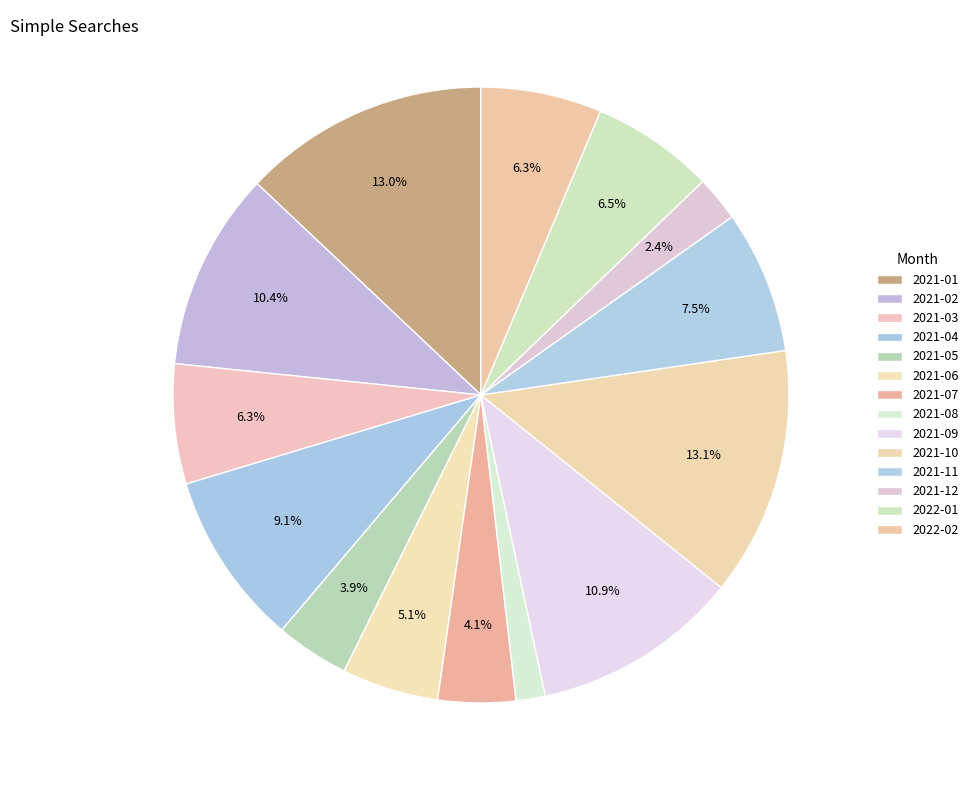

Which category has the smallest portion of the pie?

2021-08